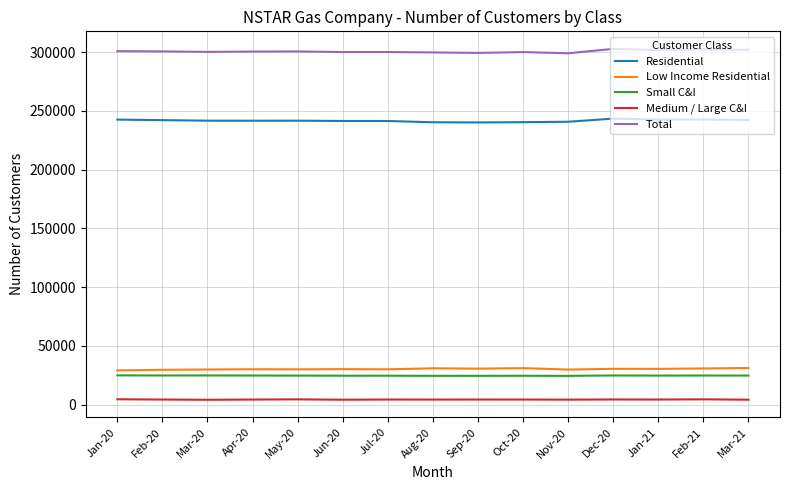

What is the minimum value for Total?

299048